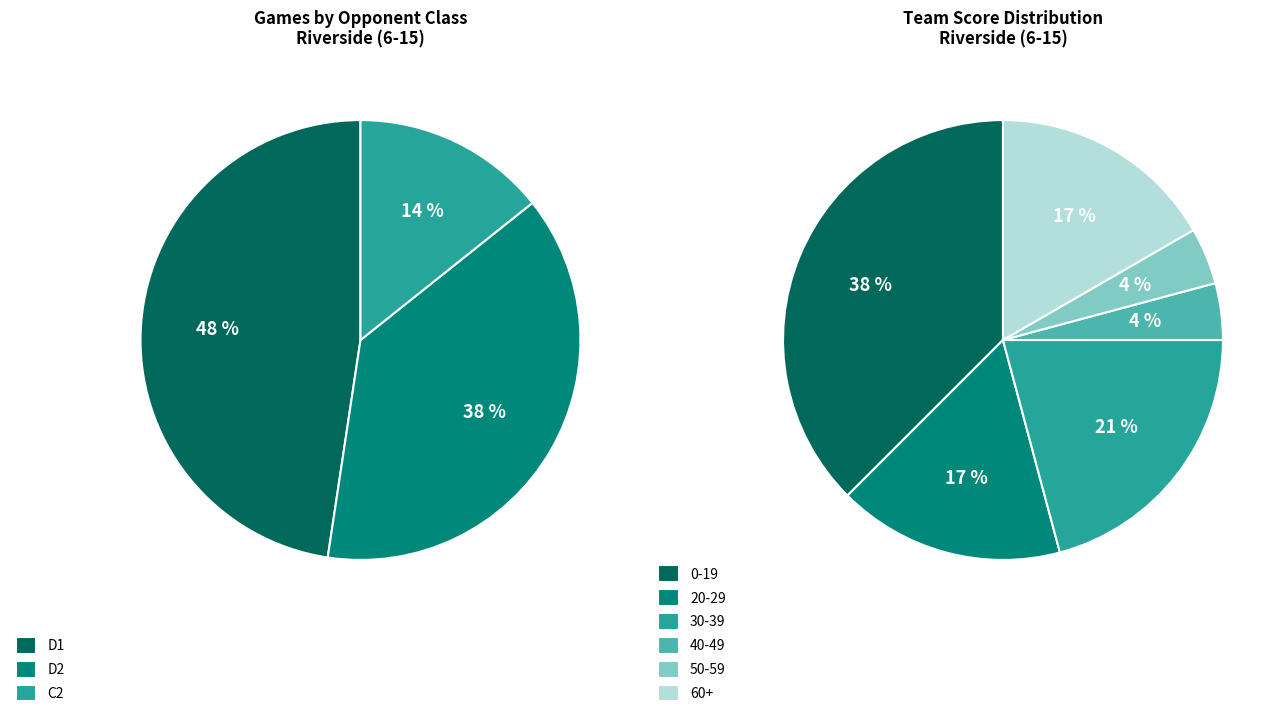

Between D2 and C2, which is larger?

D2